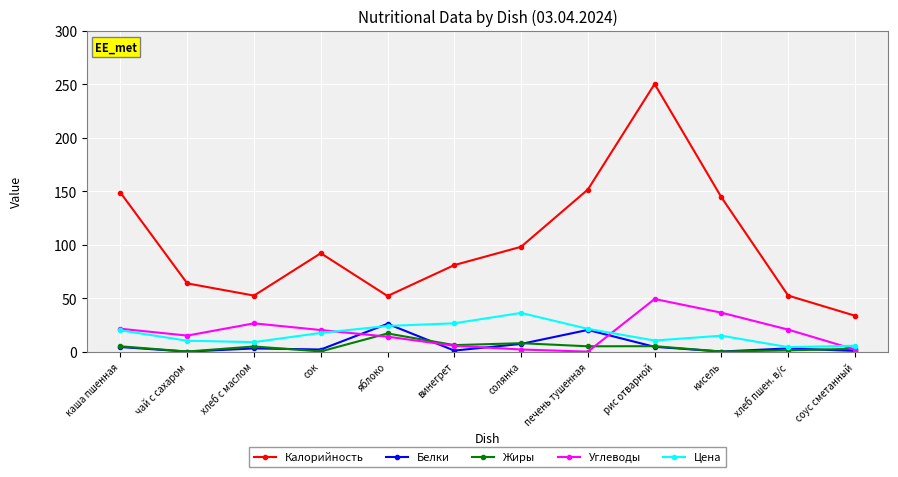

True or false: Цена has more than 2 points higher than both neighbors.

False